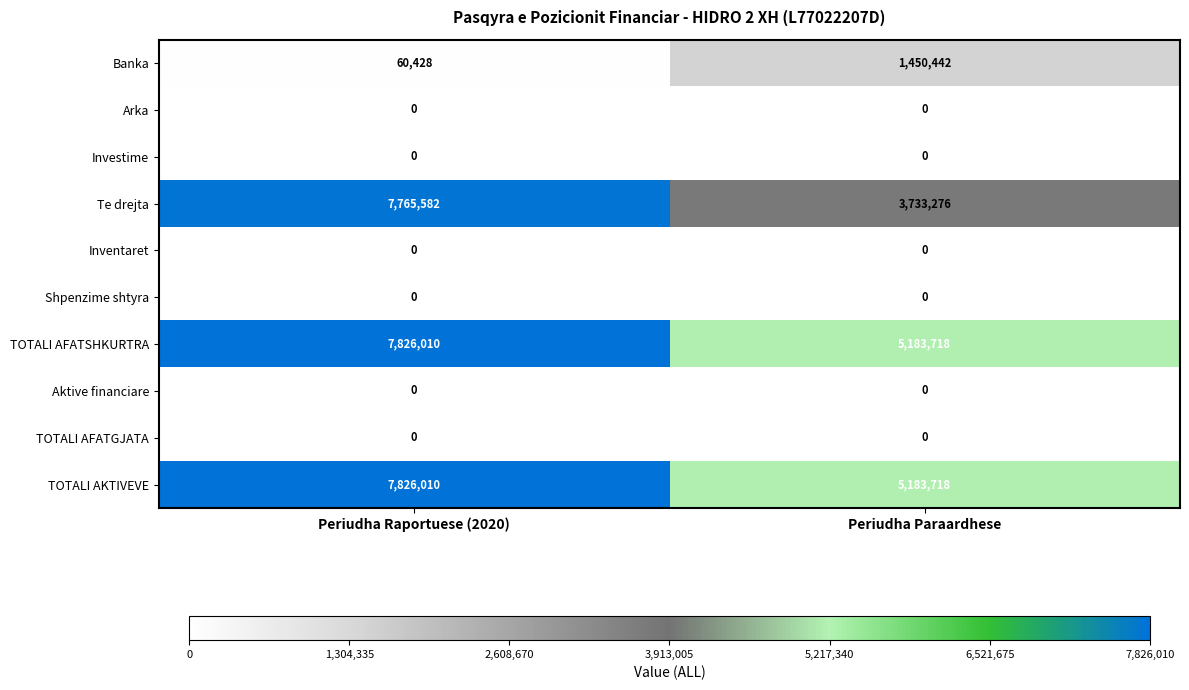

The Arka series shows 0 at Periudha Paraardhese. True or false?

True